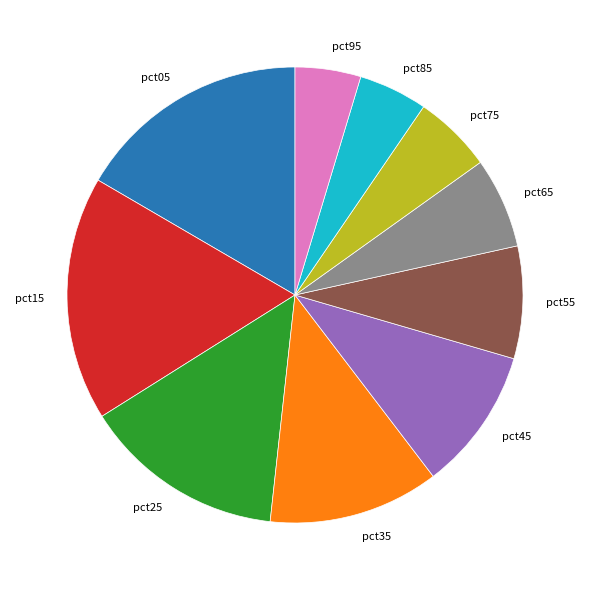

True or false: pct35 accounts for 3% of the total.

False